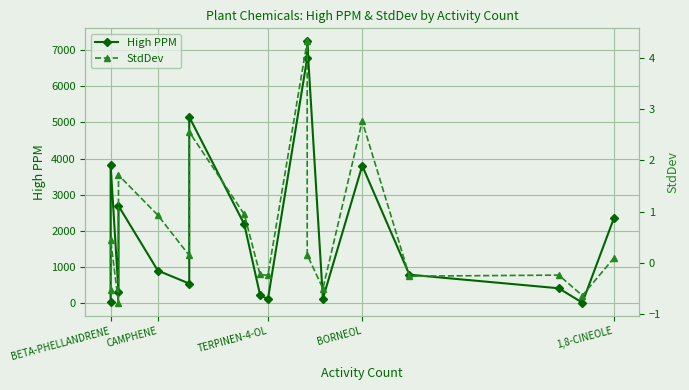

Is this an area chart (filled region under the line)?

No